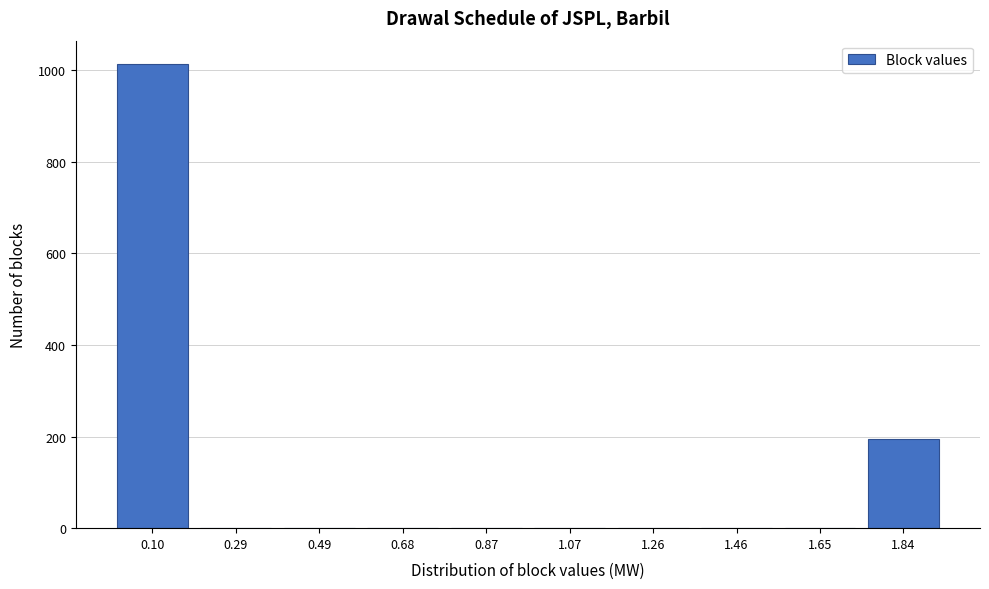

Which range on the x-axis has the tallest bar?

0.000 to 0.194